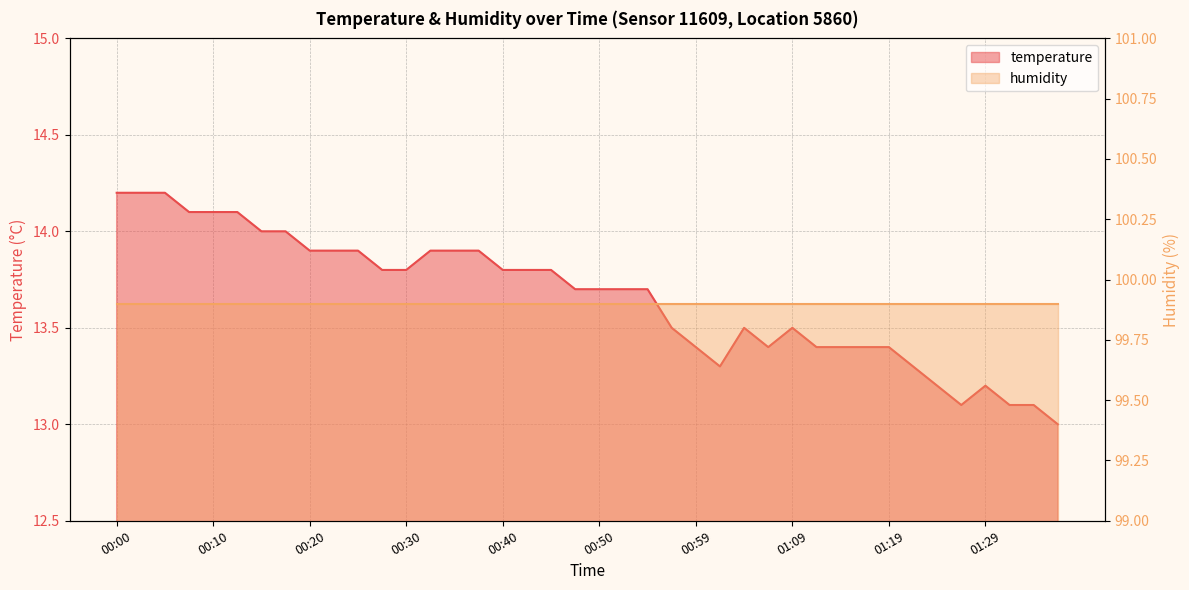

What is the label of the 8th point from the left?

00:18